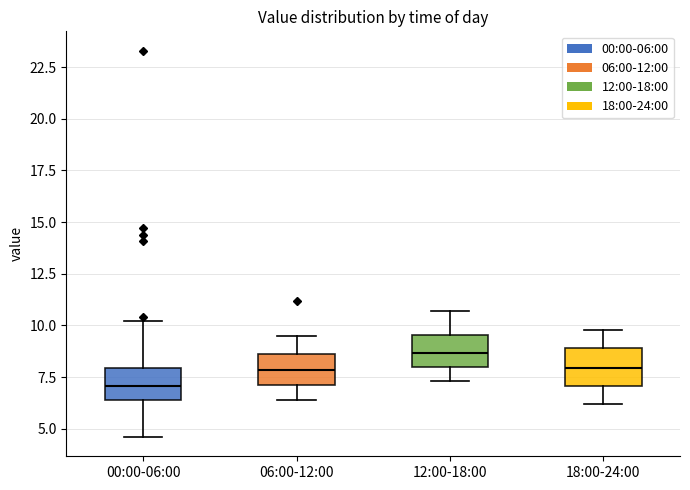

Reading left to right, read every box against the y-axis: the position of its median line, the range the box covers, and the ends of its whiskers. The values are not printed on the chart, so give them approximately, as read against the axis.

00:00-06:00: median 7.0, box 6.5 to 8.0, whiskers 4.5 to 10.0
06:00-12:00: median 8.0, box 7.0 to 8.5, whiskers 6.5 to 9.5
12:00-18:00: median 8.5, box 8.0 to 9.5, whiskers 7.5 to 10.5
18:00-24:00: median 8.0, box 7.0 to 9.0, whiskers 6.0 to 10.0